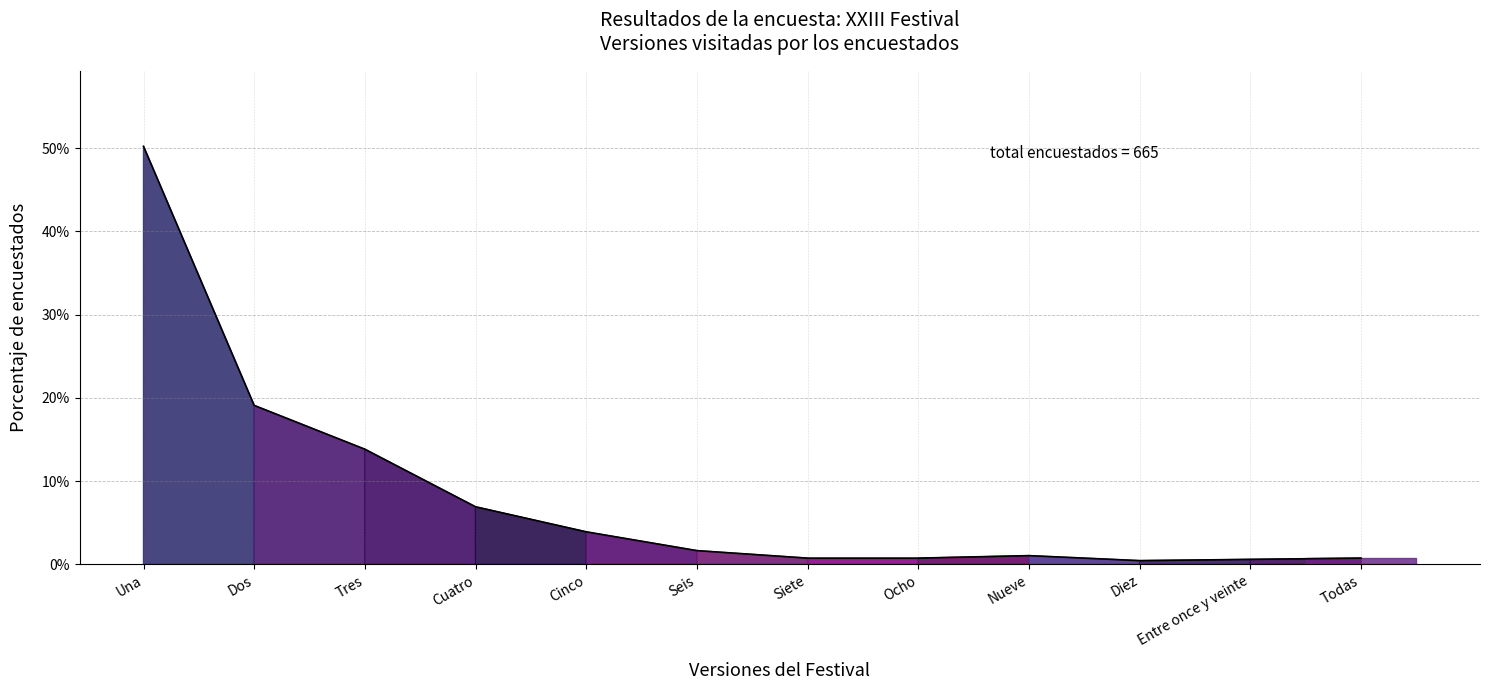

Reading right to left, extract all data points from this chart.

Todas=0.0	Entre once y veinte=0.0	Diez=0.0	Nueve=0.0	Ocho=0.0	Siete=0.0	Seis=0.0	Cinco=0.0	Cuatro=0.1	Tres=0.1	Dos=0.2	Una=0.5